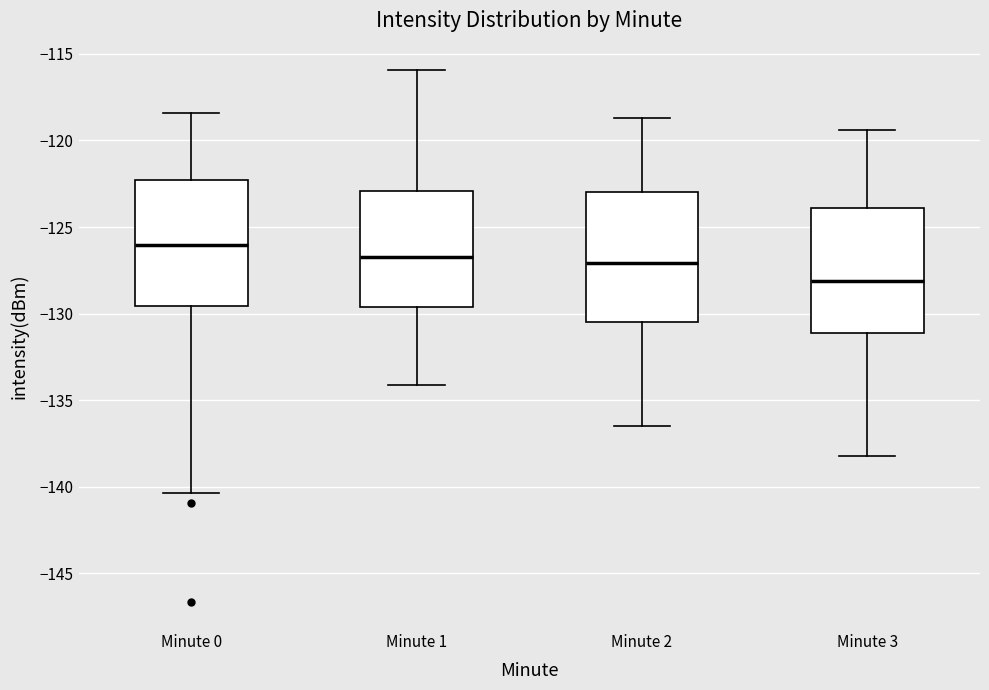

Where does the lower whisker of the box for Minute 1 end on the y-axis? The values are not printed on the chart, so give them approximately, as read against the axis.

-134.0